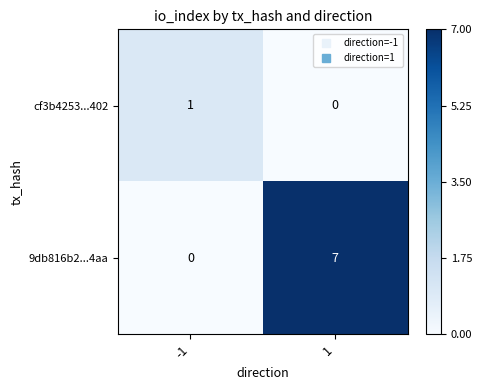

Reading right to left, extract all data points from this chart.

cf3b4253...402: 1=0	-1=1
9db816b2...4aa: 1=7	-1=0